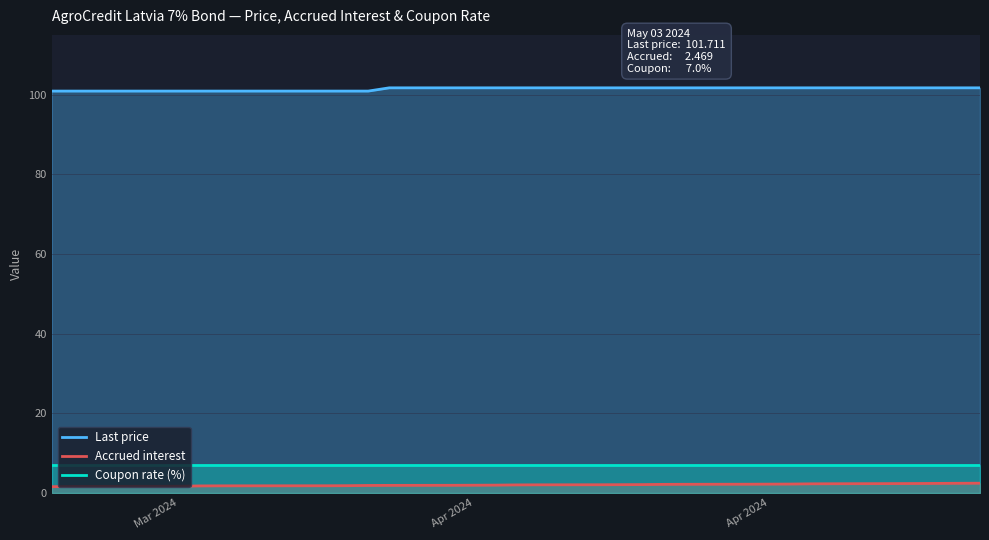

True or false: Last price has a value of 101.7 at 2024-04-11.

True